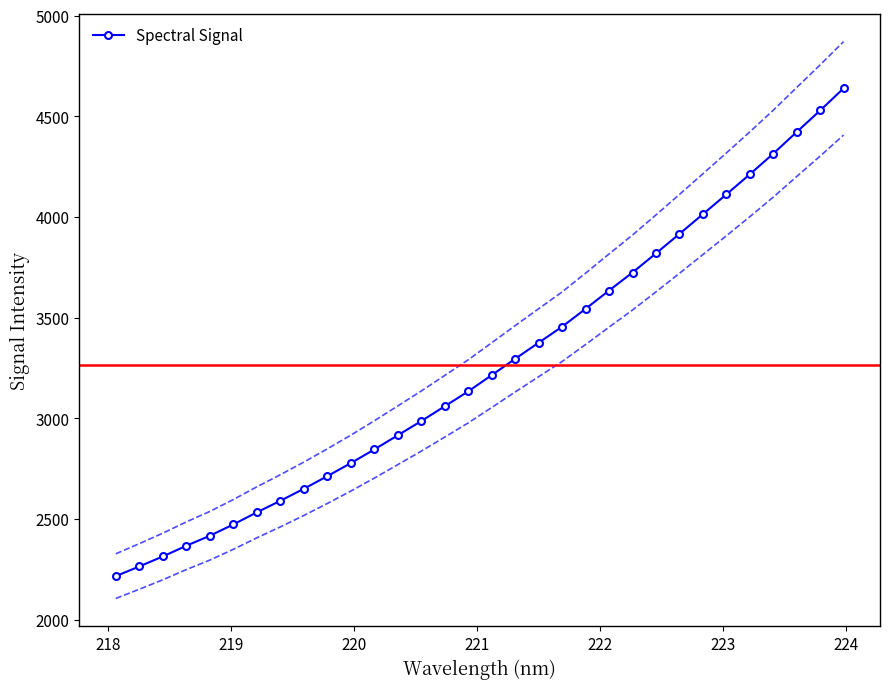

What is the difference between the second highest and second lowest values?

2264.5